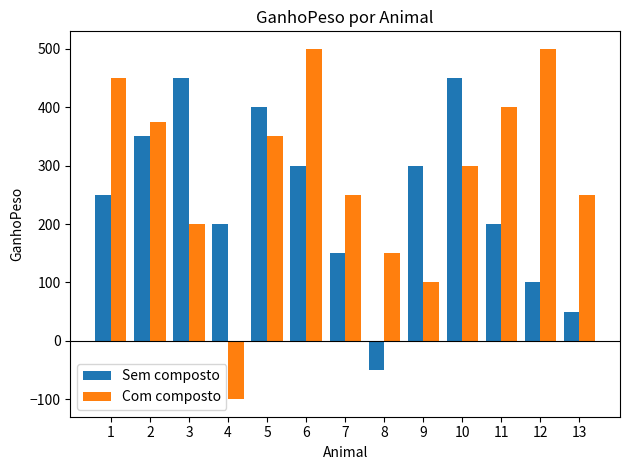

Where is Com composto nearest to the value 200?

3